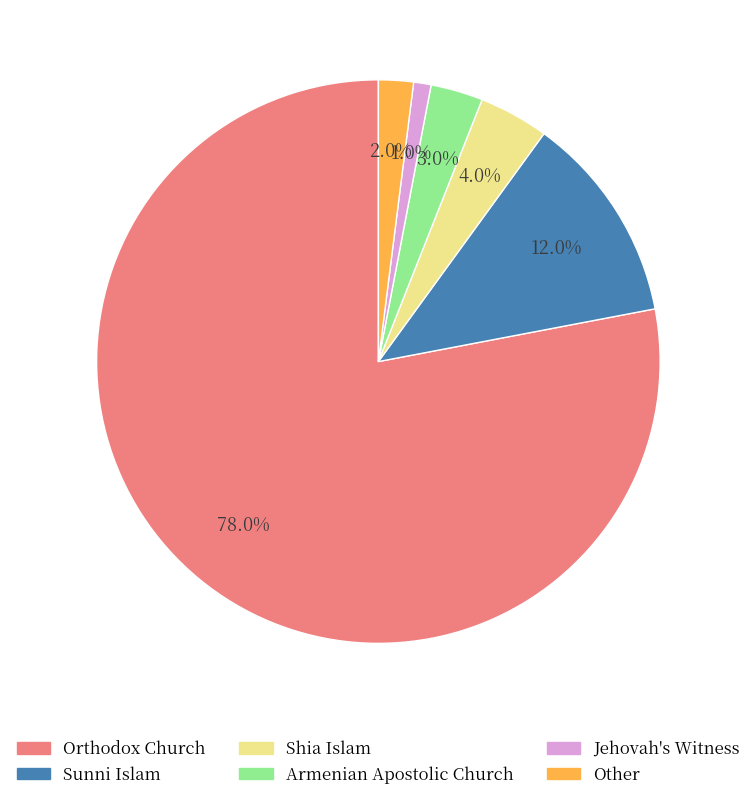

Which category has the biggest portion of the pie?

Orthodox Church